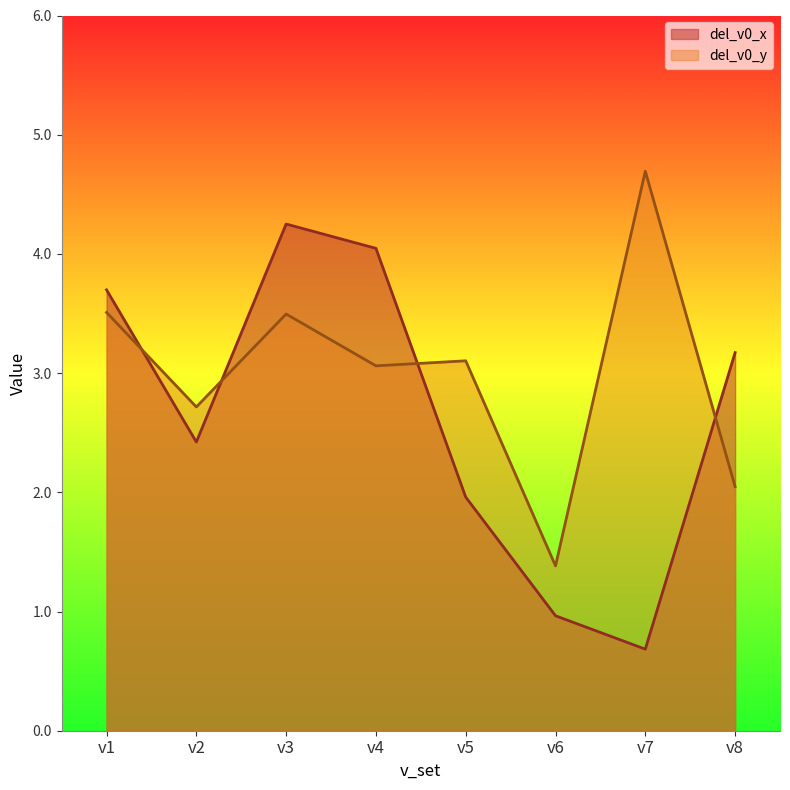

Where do del_v0_x and del_v0_y first cross each other?

v1 and v2